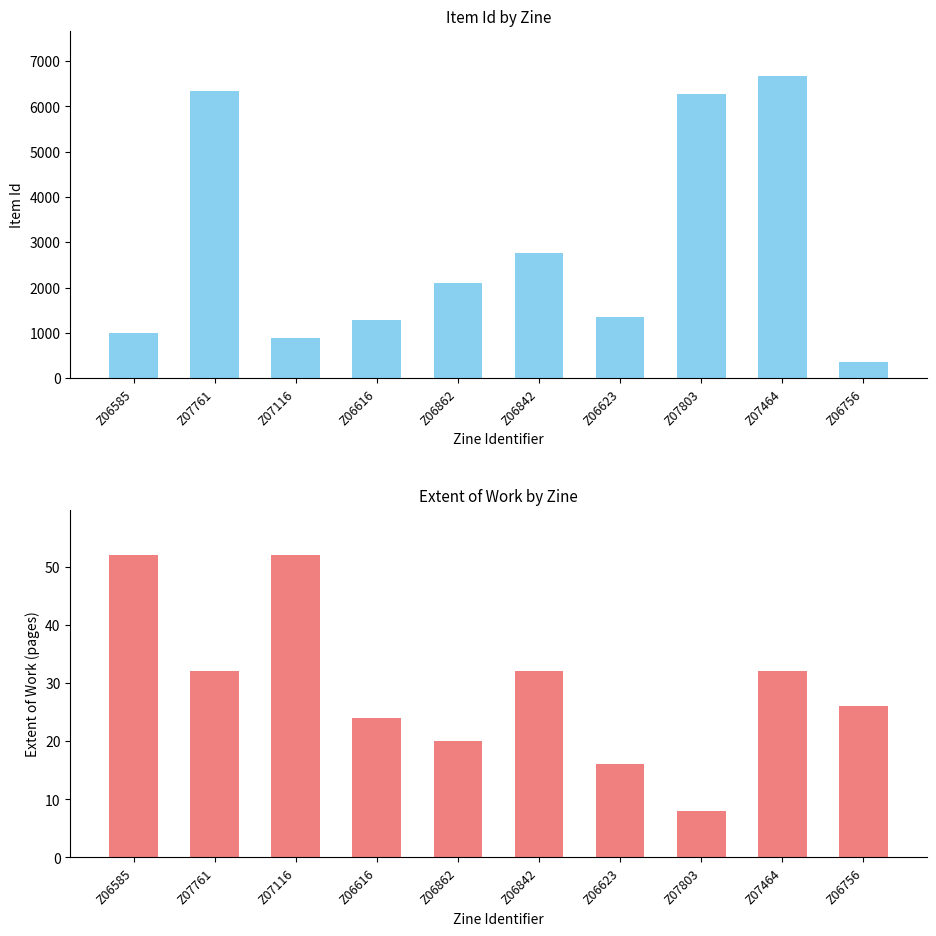

What is the sum of all Item Id values?

29053